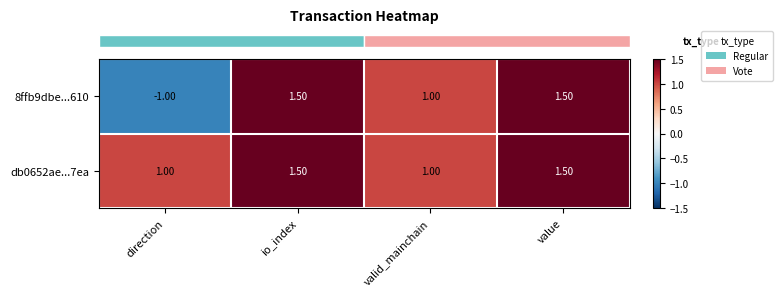

Rank the series by their average value, from highest to lowest.

db0652ae...7ea, 8ffb9dbe...610